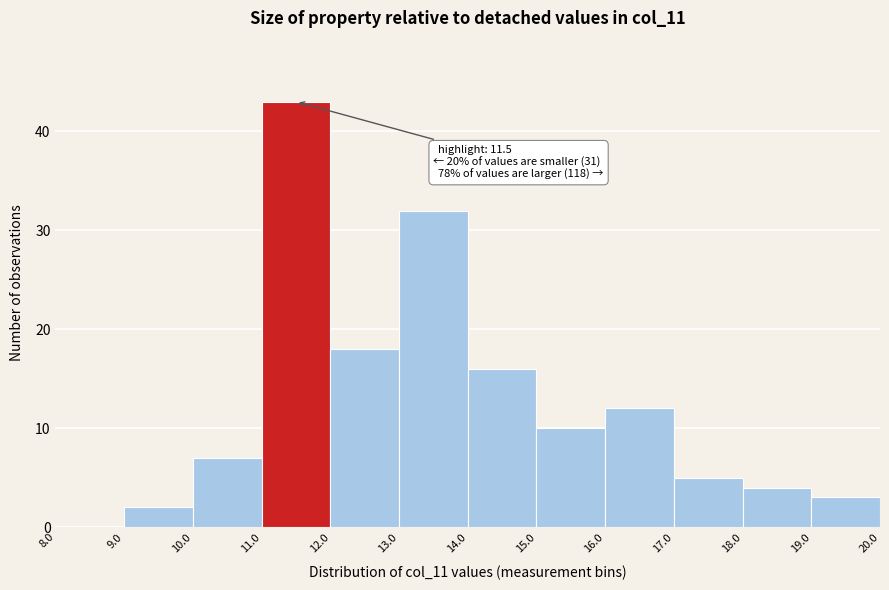

Which range on the x-axis has the tallest bar?

11.0 to 12.0